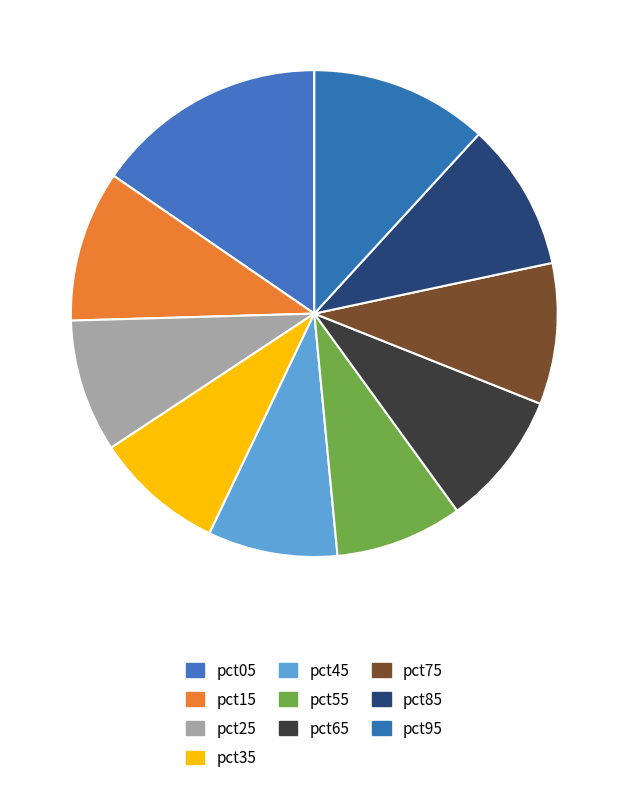

Is it true that pct85 is 10% of the pie?

True